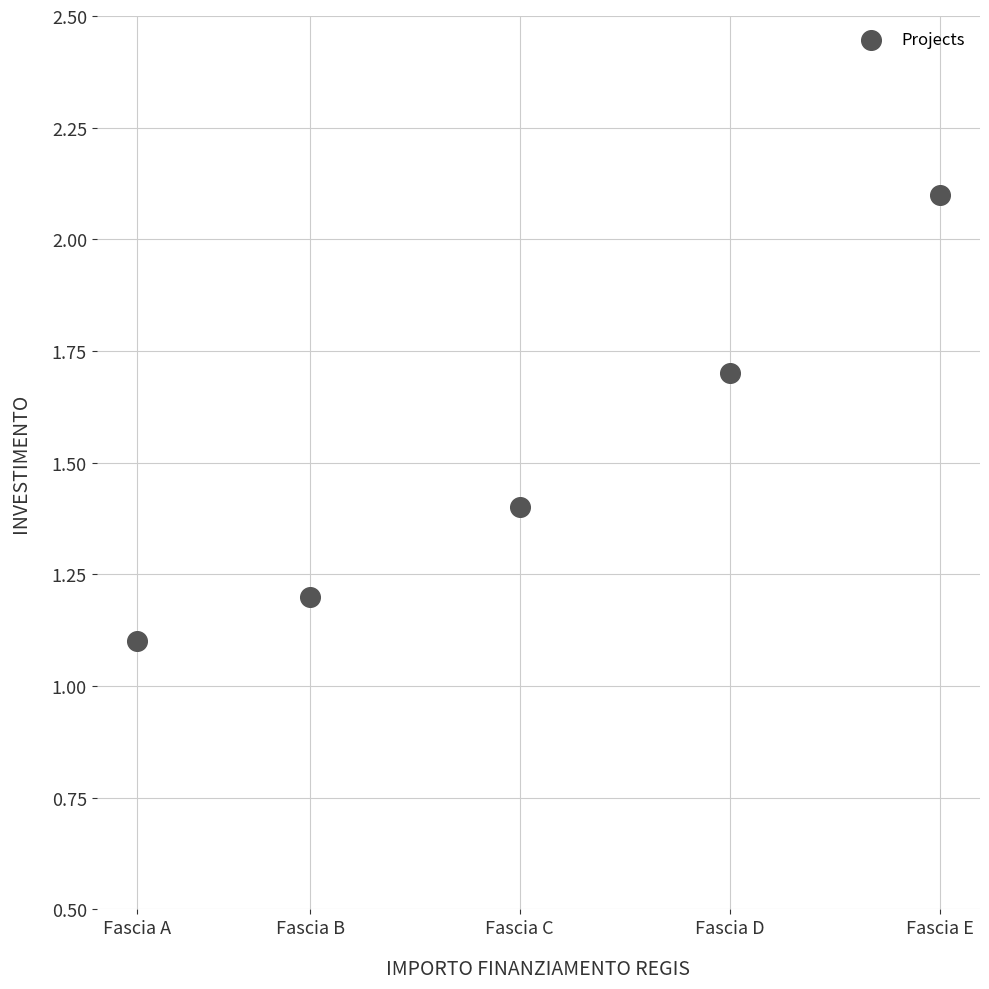

What Y value in the scatter plot is closest to 1?

1.1